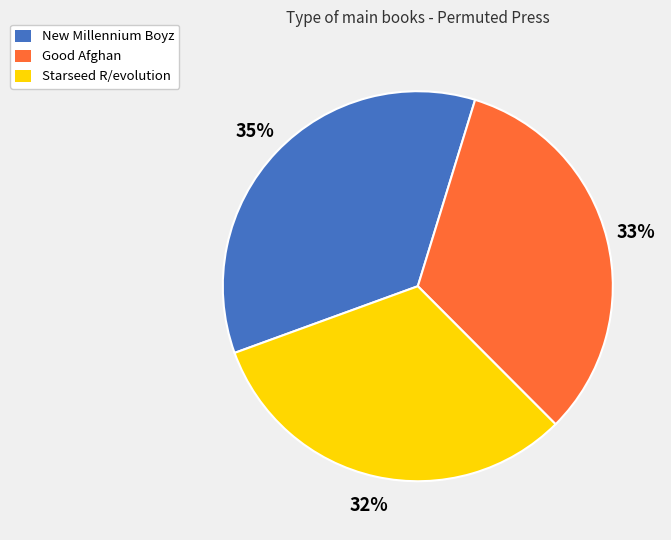

True or false: Good Afghan accounts for 33% of the total.

True